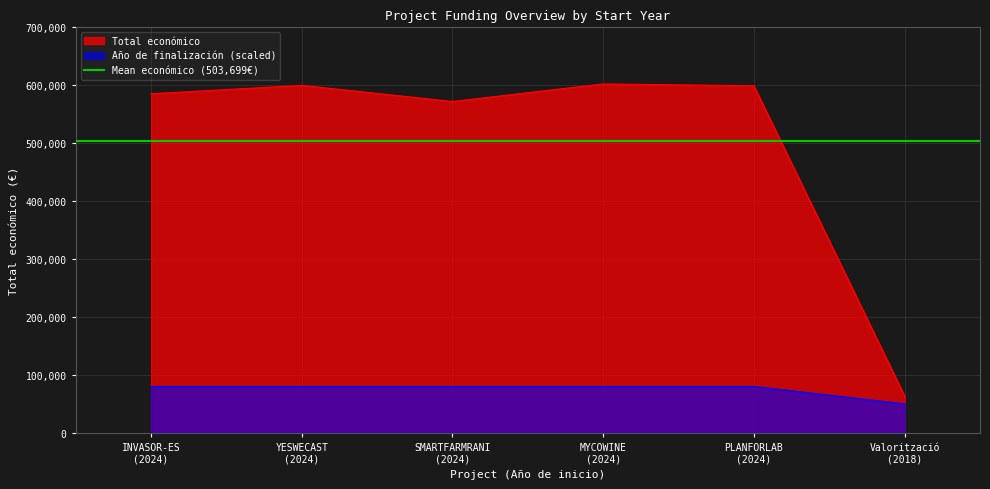

How many distinct data groups are displayed?

2